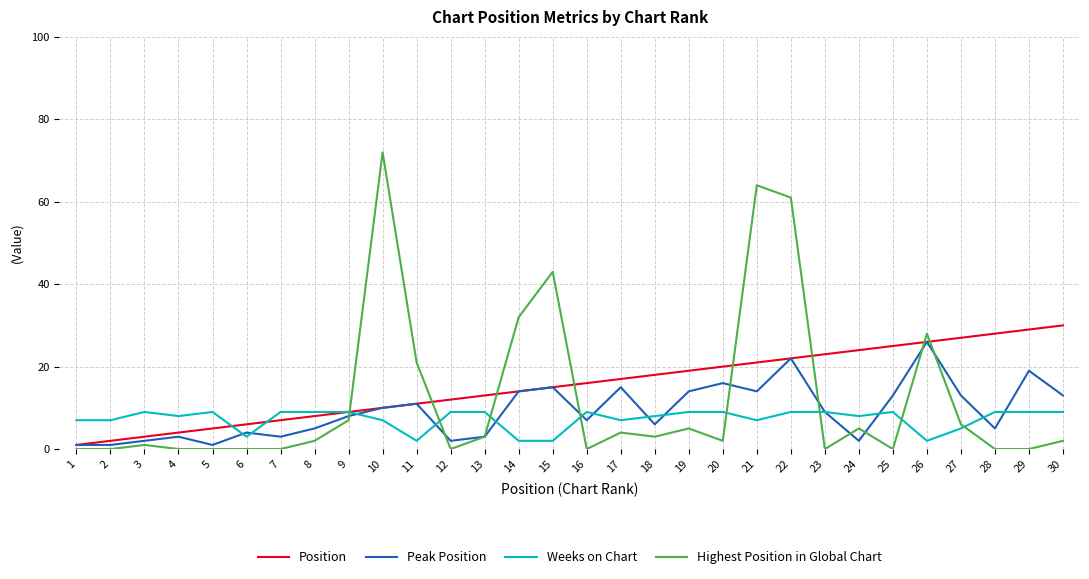

How many values in the Weeks on Chart series are below 9?

14